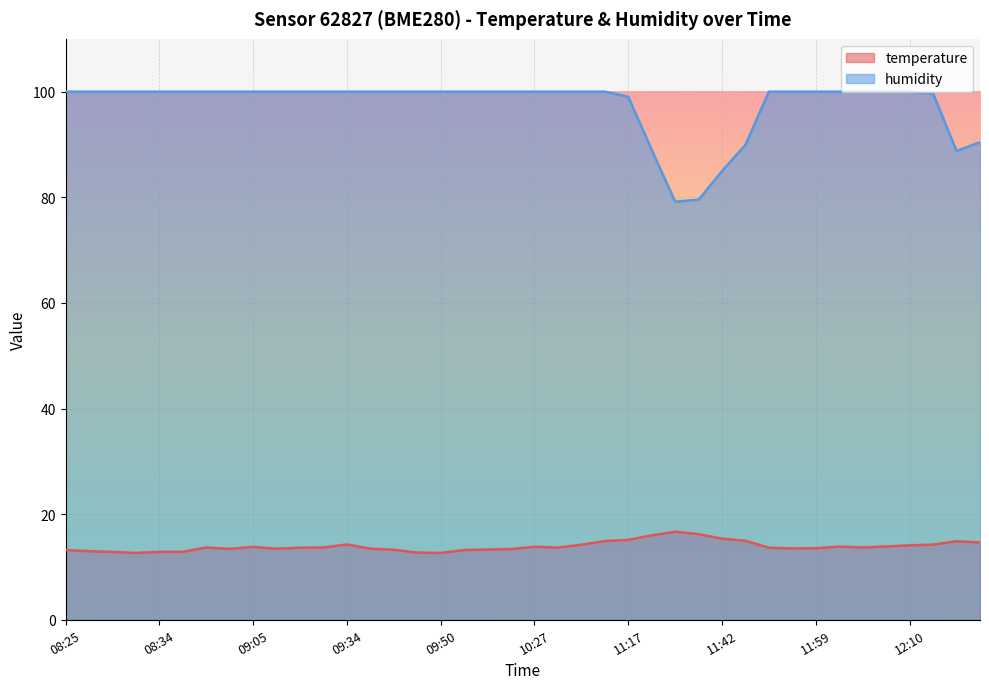

Is it true that temperature equals 13.5 at 11:55?

True